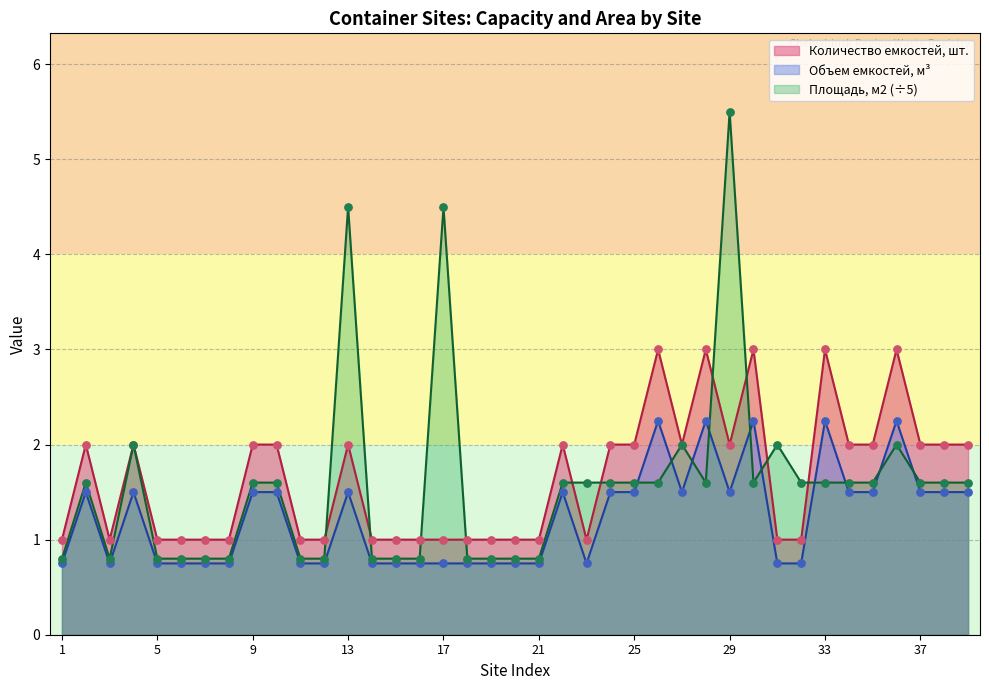

Which series reaches the minimum Y coordinate?

Объем емкостей, м³